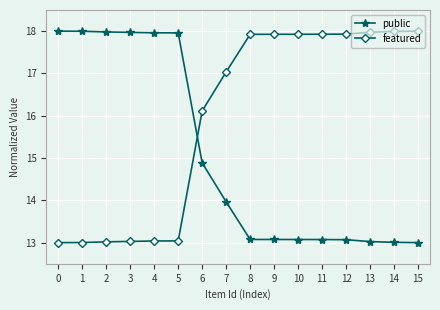

What is the spread (max minus min) of values at 14?

5.0